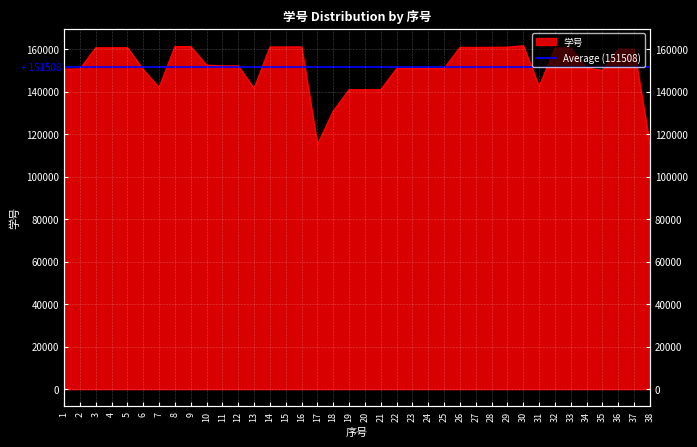

What is the change in value from 16 to 34?

-9996